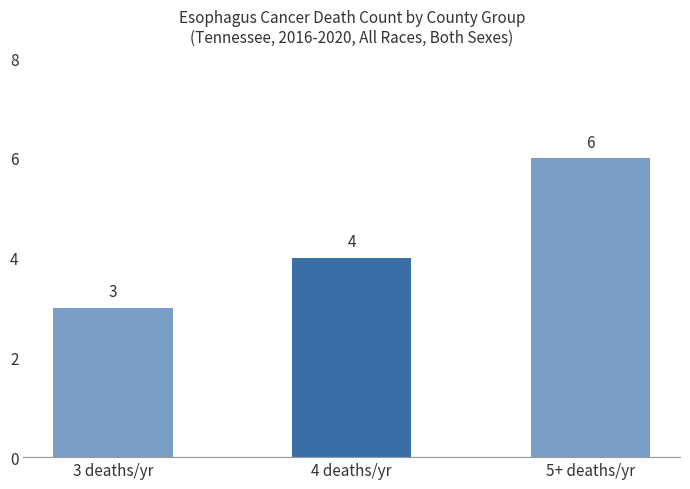

How many data points are less than 4?

1